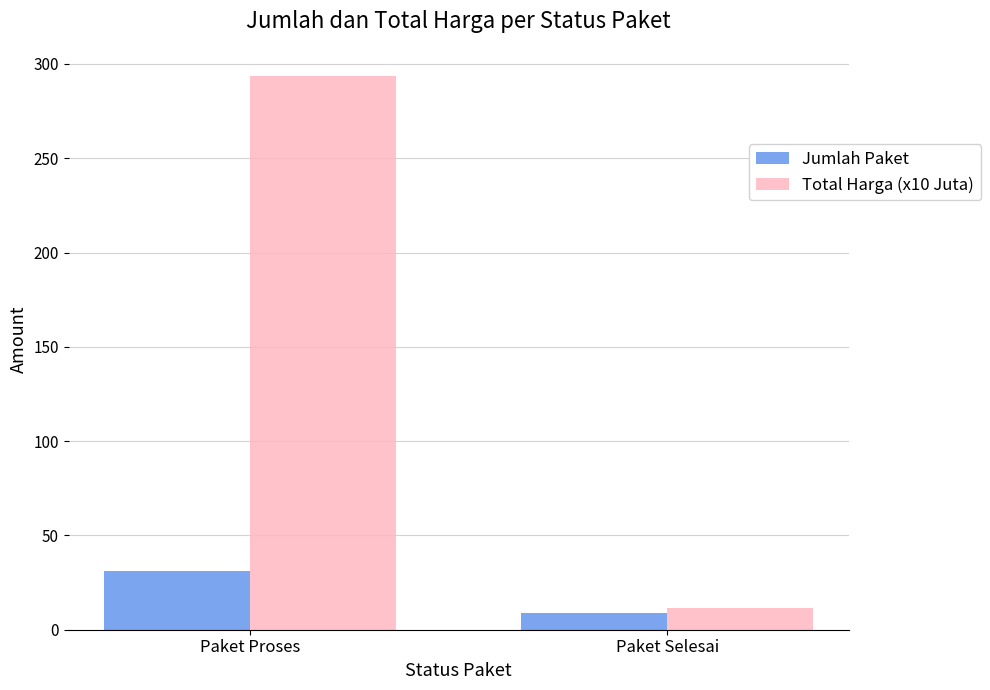

What is the value of the Jumlah Paket bar at the 2nd from the left?

9.0